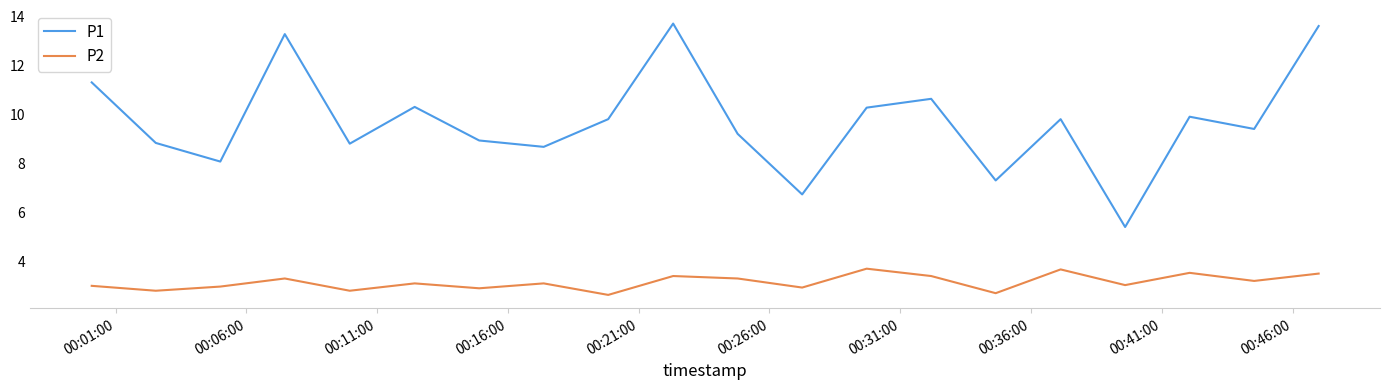

What is the maximum value for P1?

13.7